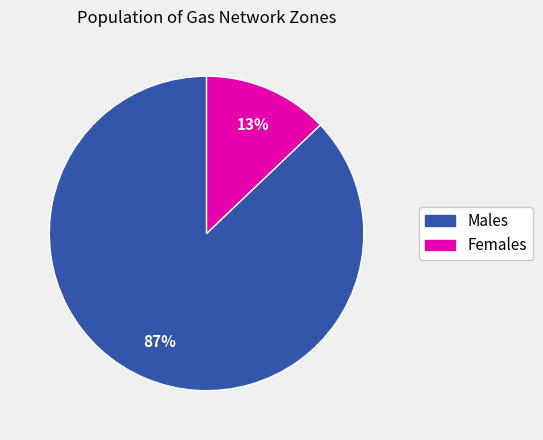

What percentage is the Males slice, to the nearest percent?

87%